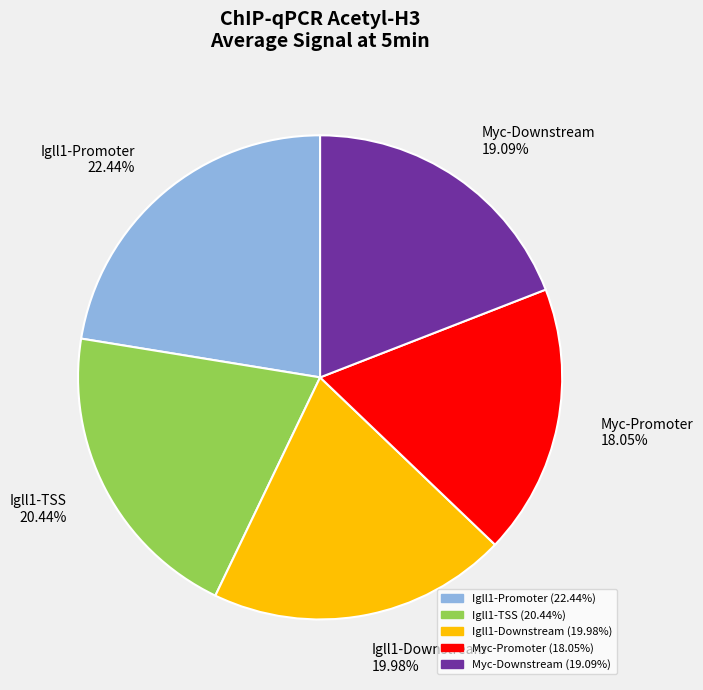

To the nearest percent, what portion does Myc-Promoter represent?

18%